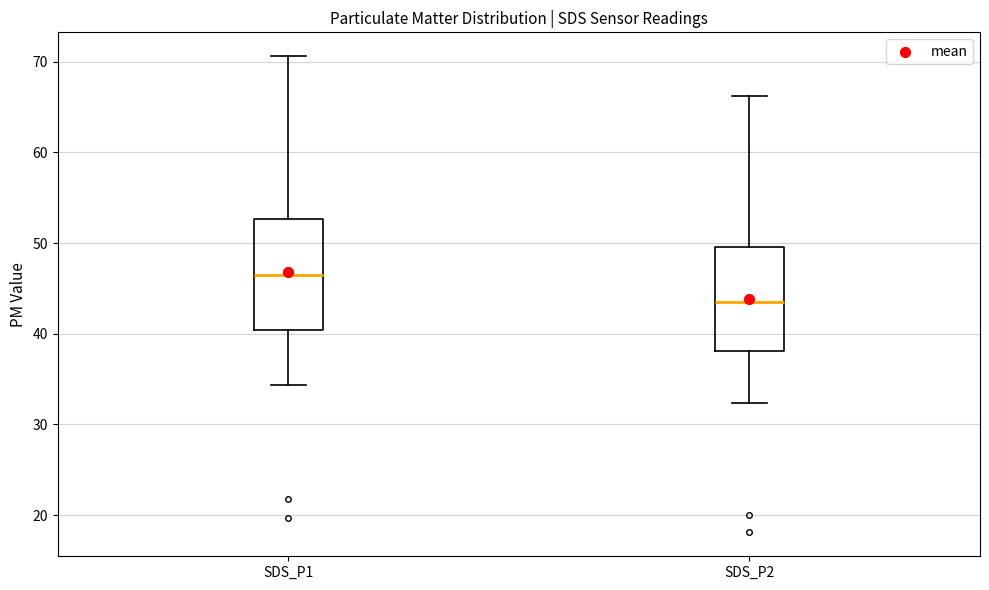

Which box has the lowest median line?

SDS_P2